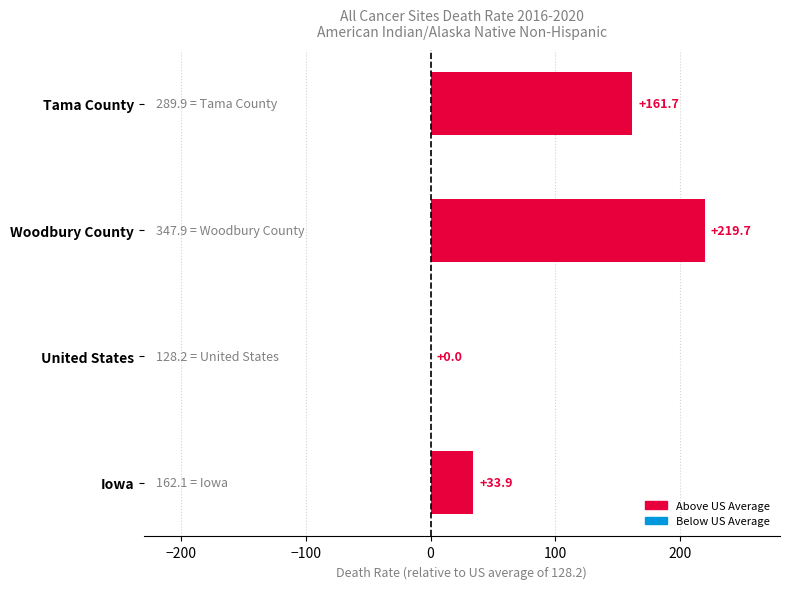

Count the number of data series in this chart.

1